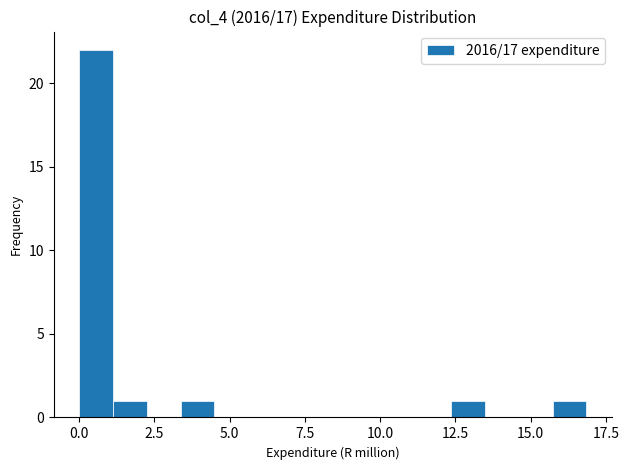

Read against the x-axis, roughly where is the centre of the tallest bar?

0.5